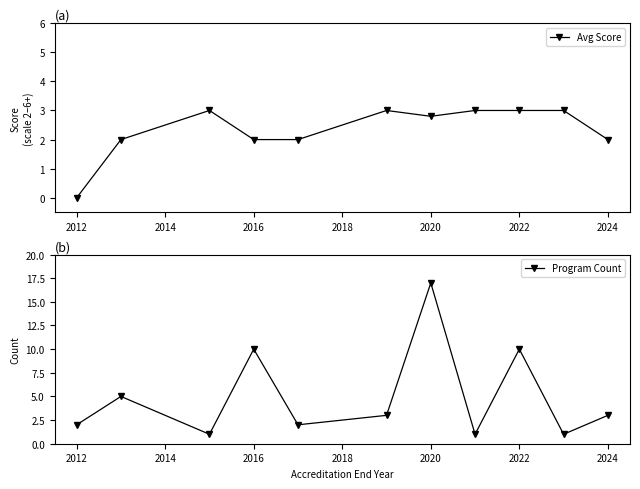

Reading left to right, what are all the values shown in this chart?

Avg Score: 0.0	2.0	3.0	2.0	2.0	3.0	2.8	3.0	3.0	3.0	2.0
Program Count: 2.0	5.0	1.0	10.0	2.0	3.0	17.0	1.0	10.0	1.0	3.0